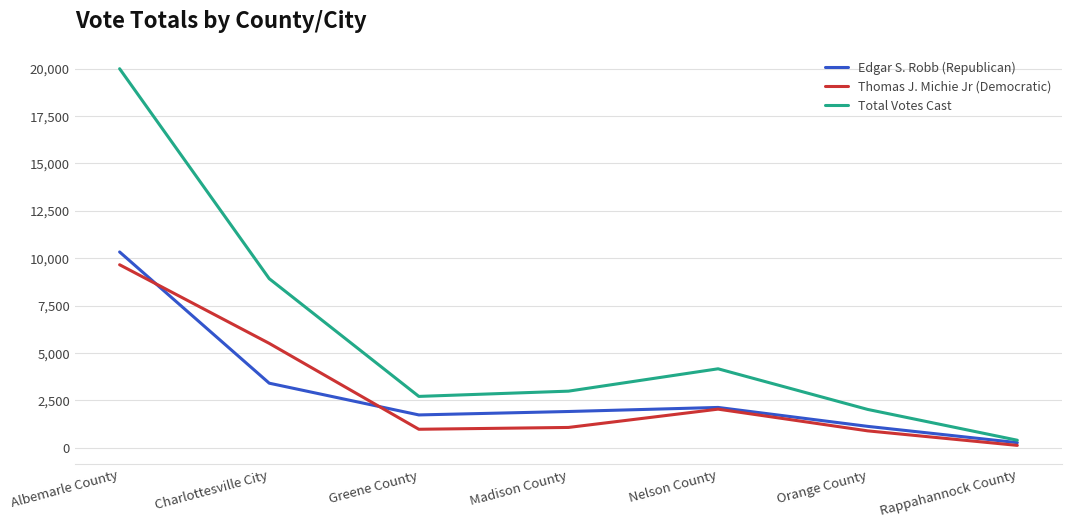

Does the chart have visible grid lines?

Yes